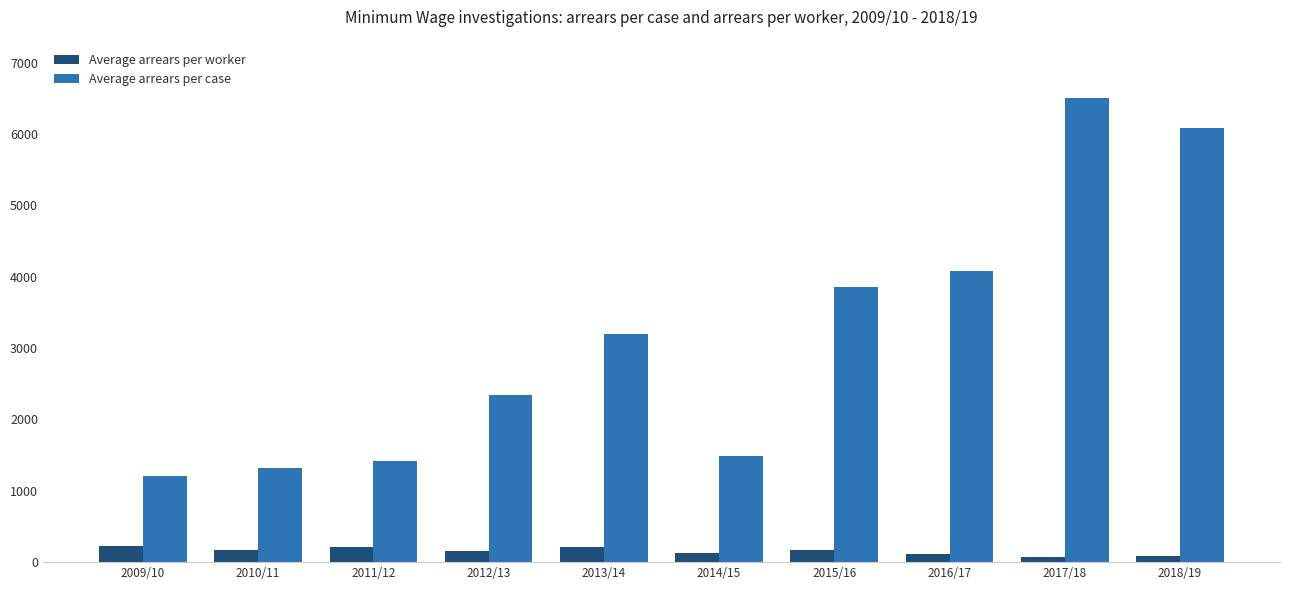

What is the label of the 10th bar from the left?

2018/19